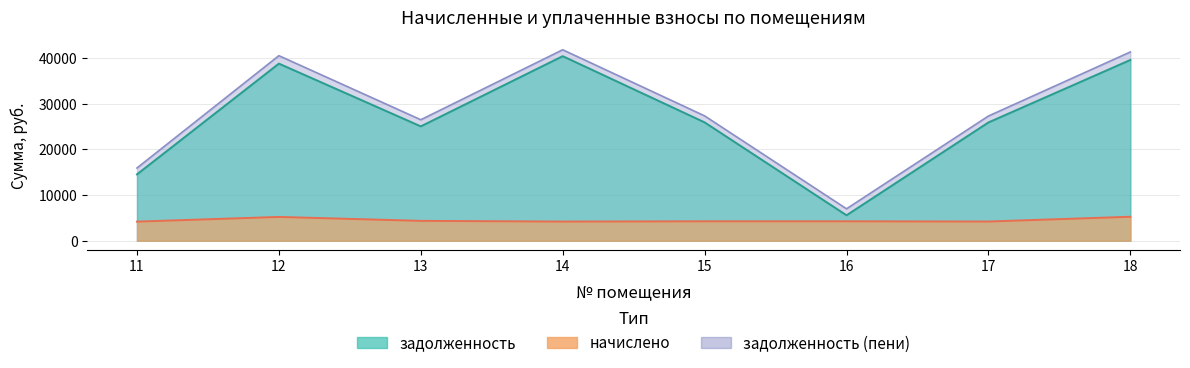

How many values in the начислено series exceed 4255?

5